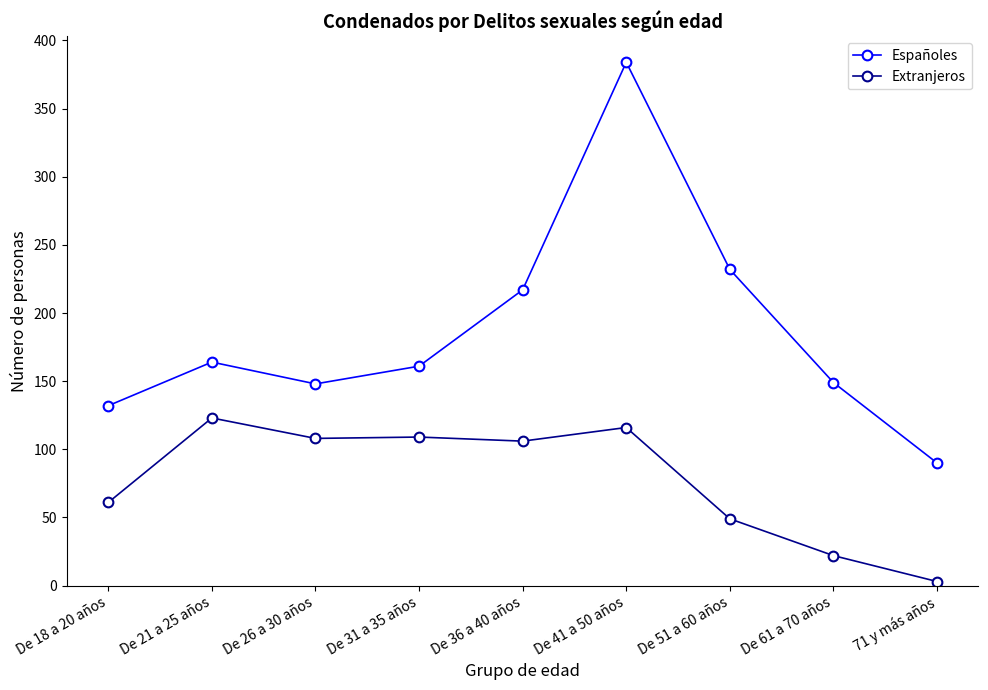

The Españoles series shows 43 at De 21 a 25 años. True or false?

False